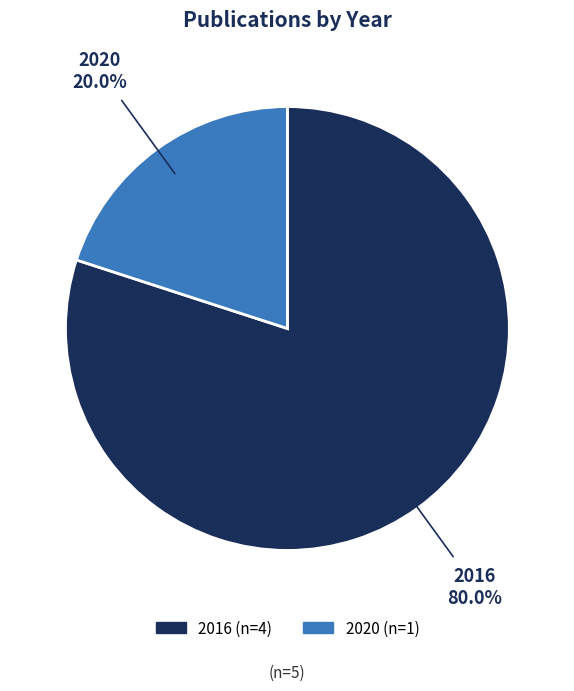

To the nearest percent, what is the average slice percentage?

50%